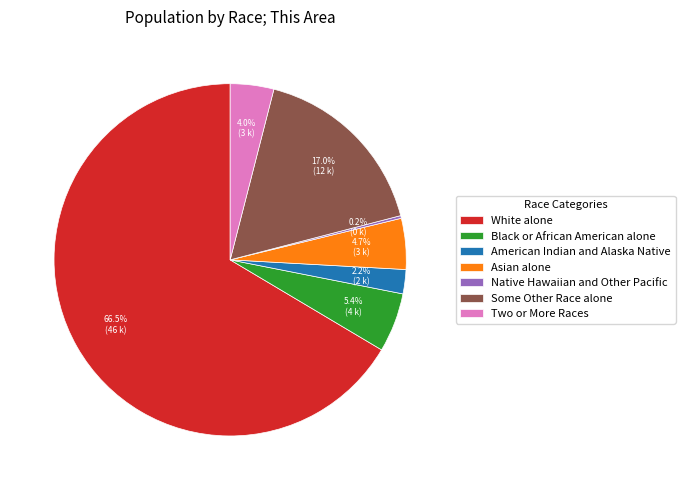

Is there any slice that represents more than half of the pie?

Yes